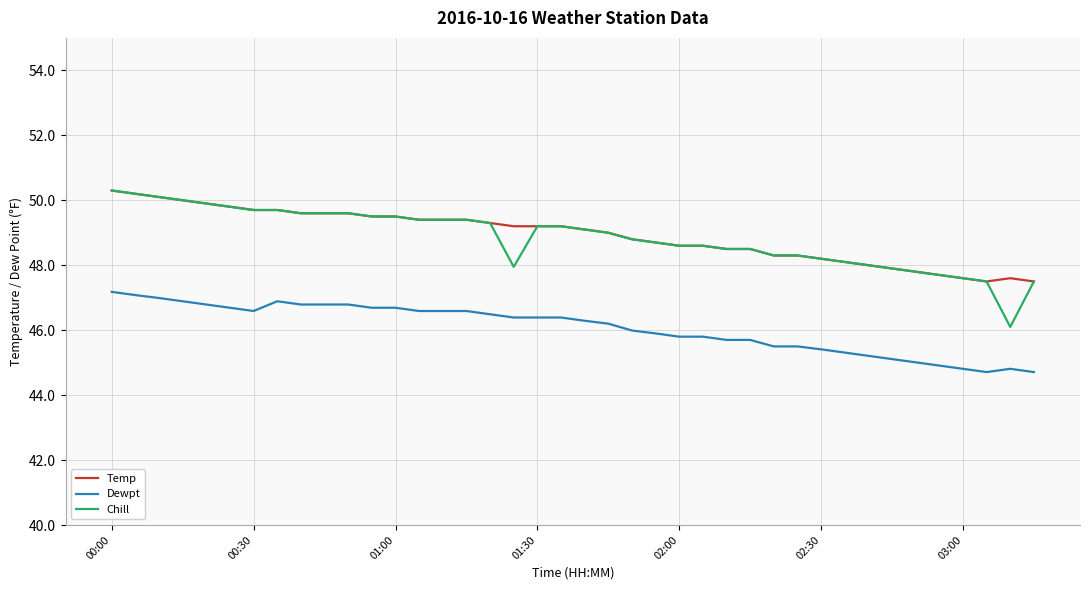

What is the greatest value displayed?

50.3